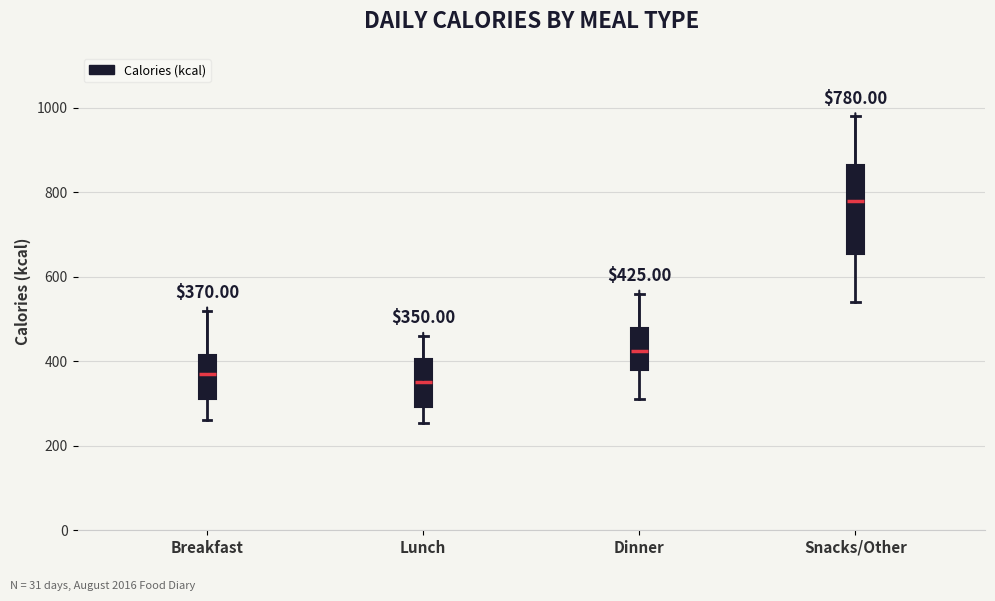

Which box is the tallest, from its lower edge to its upper edge?

Snacks/Other